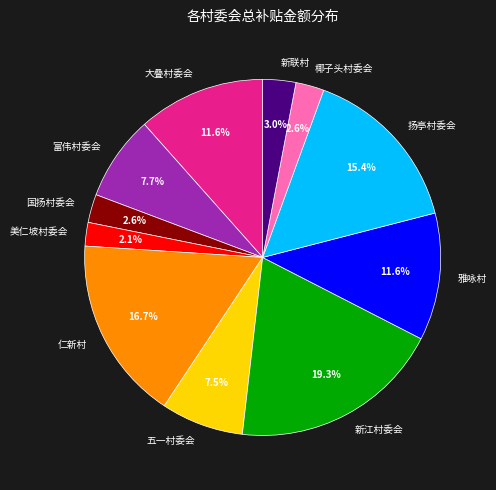

What is the largest slice in the pie chart?

新江村委会